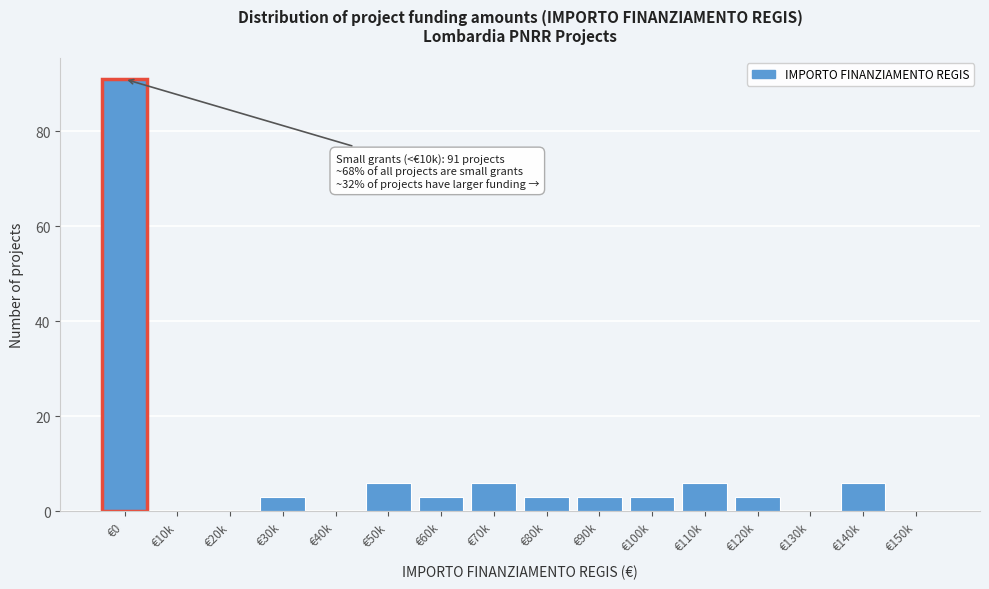

Reading left to right, what are all the values shown in this chart?

€0=91	€10k=0	€20k=0	€30k=3	€40k=0	€50k=6	€60k=3	€70k=6	€80k=3	€90k=3	€100k=3	€110k=6	€120k=3	€130k=0	€140k=6	€150k=0